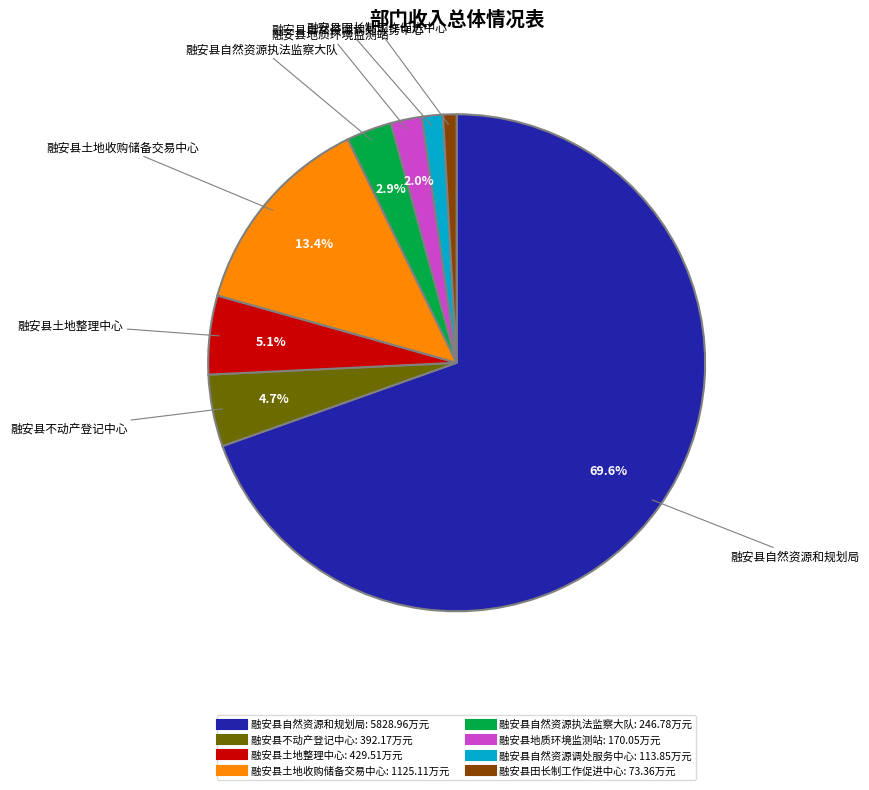

What is the majority slice?

融安县自然资源和规划局